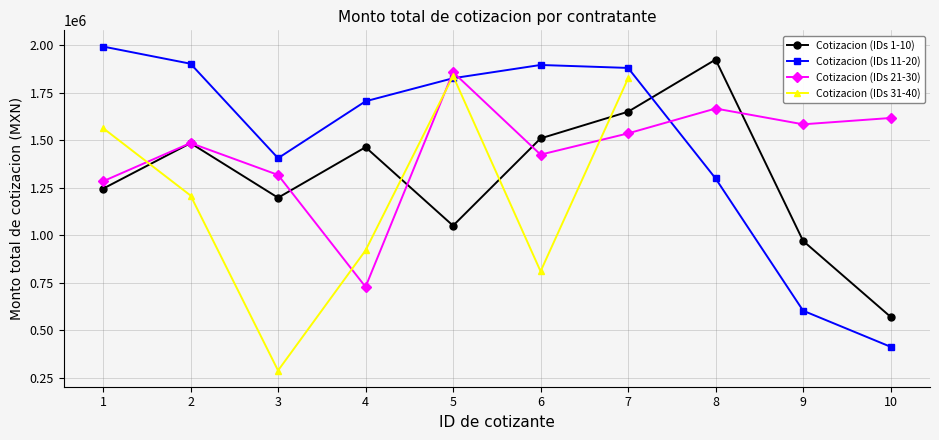

At which label does Cotizacion (IDs 11-20) first exceed 1826939?

1